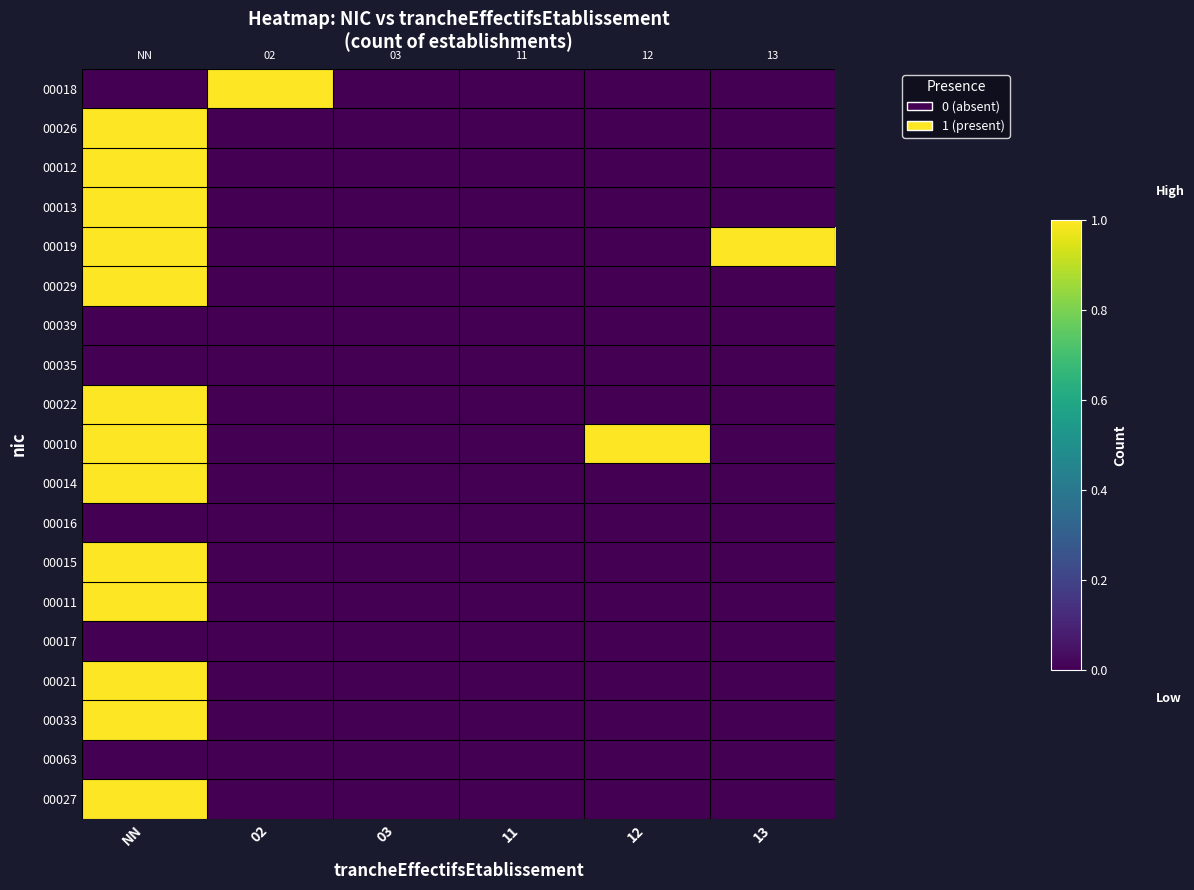

Count the number of data series in this chart.

19